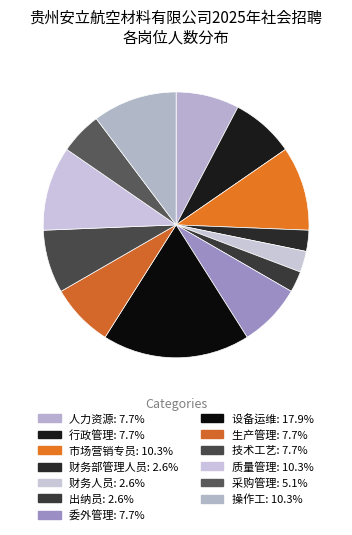

Is there a majority slice in this chart?

No